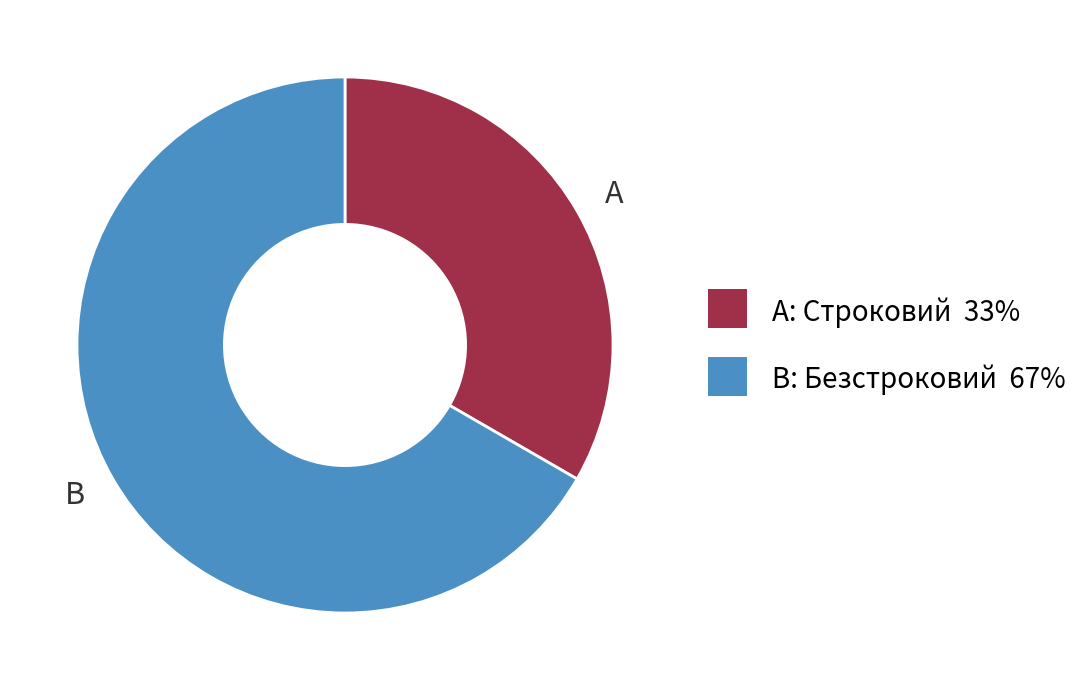

Count the number of slices in the pie.

2